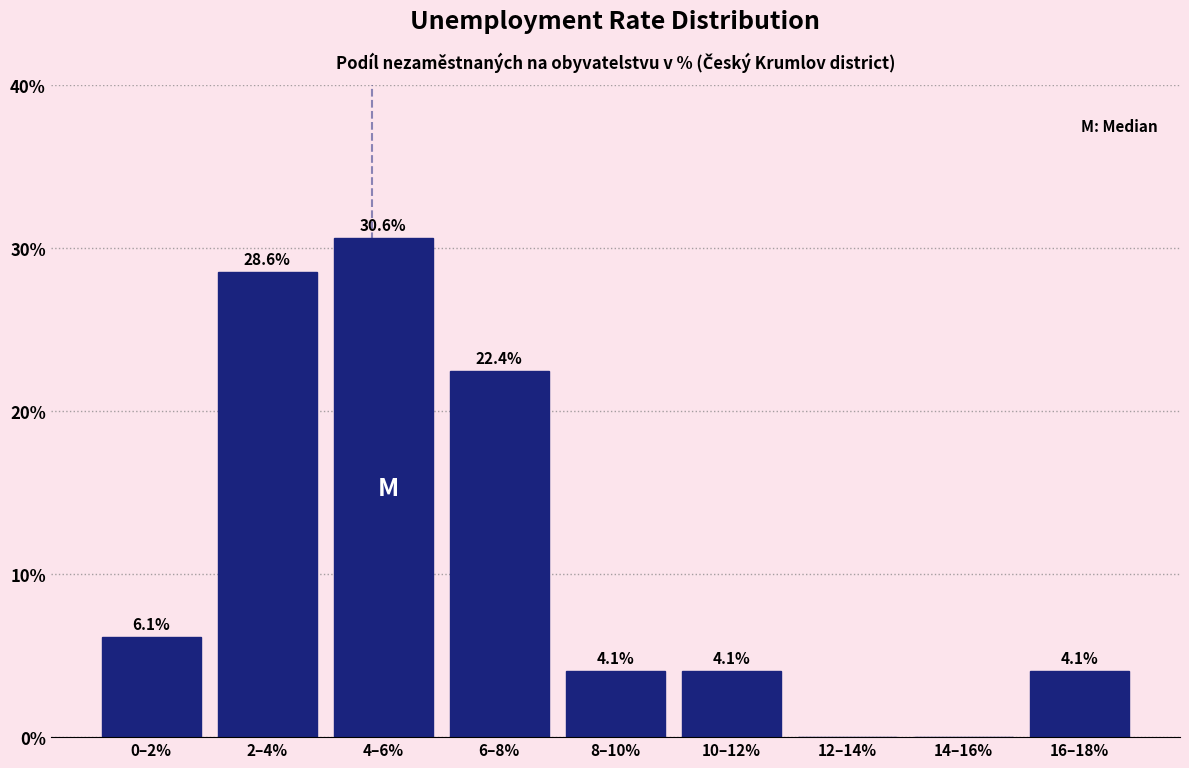

Reading left to right, list all the values displayed in this chart.

0–2%=6.1	2–4%=28.6	4–6%=30.6	6–8%=22.4	8–10%=4.1	10–12%=4.1	12–14%=0.0	14–16%=0.0	16–18%=4.1